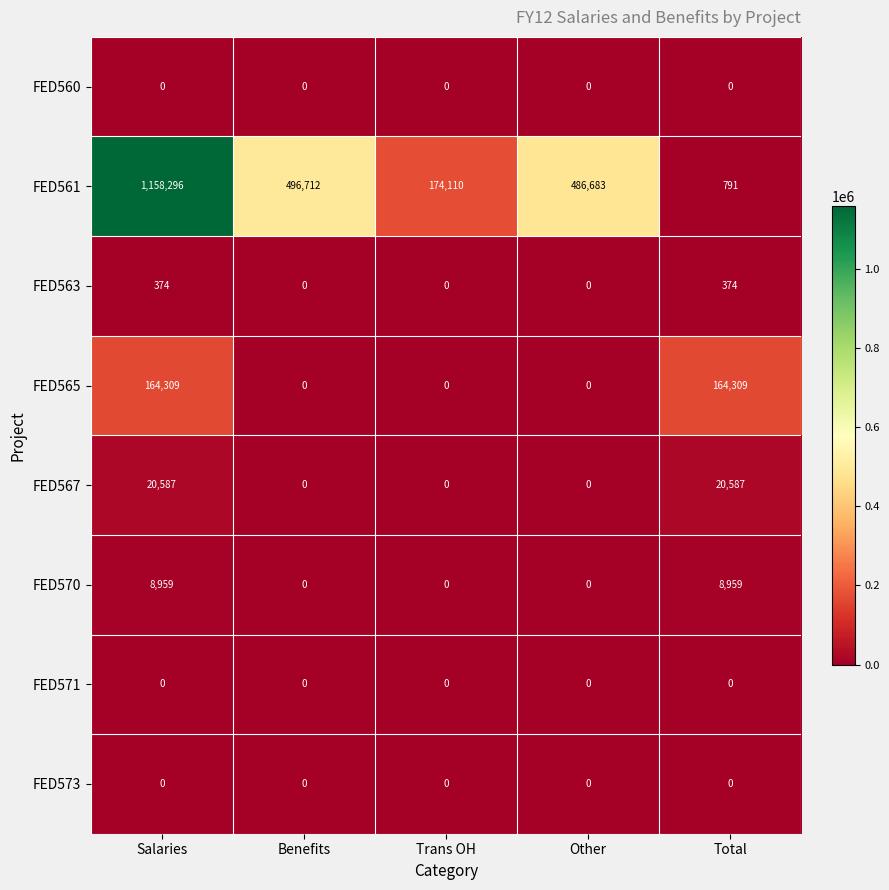

What is the greatest value displayed?

1158296